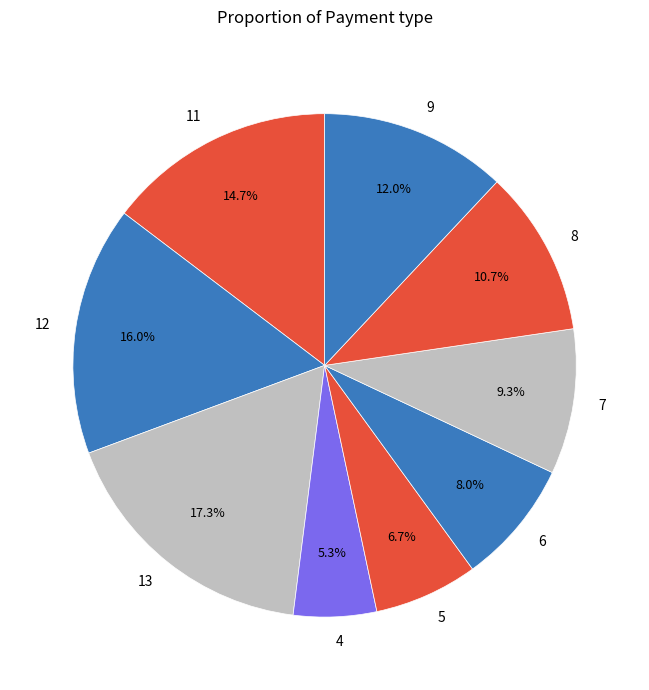

Is it true that 13 is 17% of the pie?

True